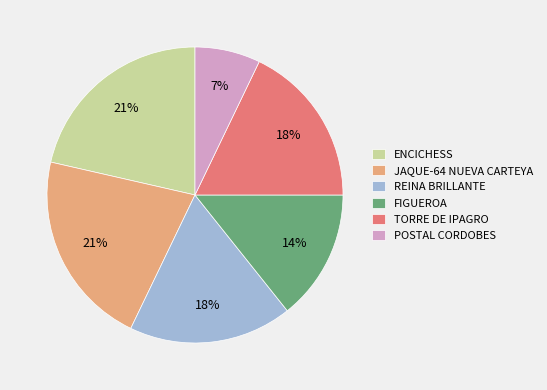

Is there a majority slice in this chart?

No